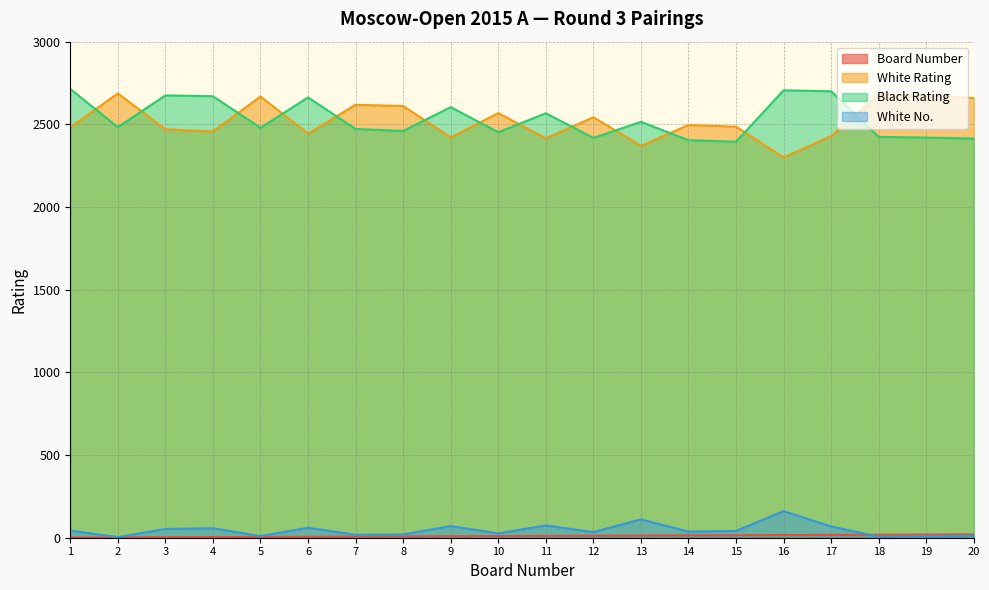

At 6, list the series in order from smallest to largest.

Board Number, White No., White Rating, Black Rating